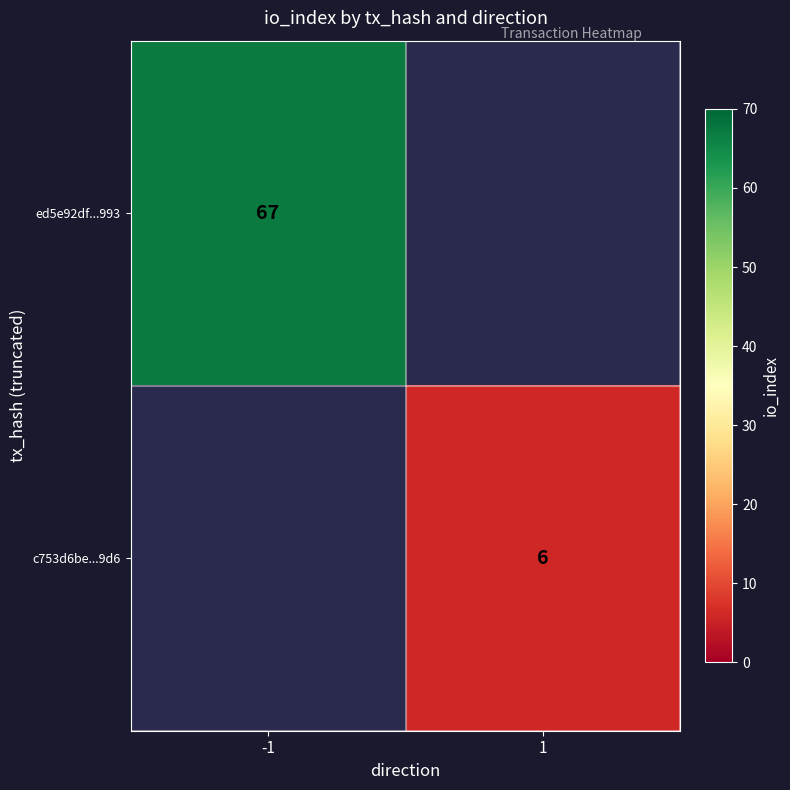

True or false: c753d6be...9d6 has a value of 9 at 1.

False